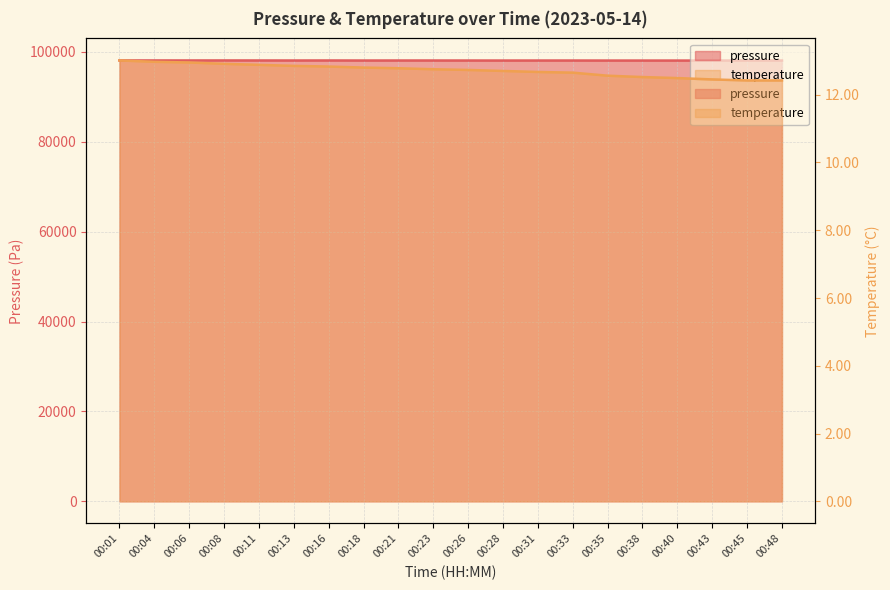

Reading left to right, transcribe all the data shown in this chart.

pressure: 00:01=98080.7	00:04=98081.9	00:06=98079.8	00:08=98083.6	00:11=98077.0	00:13=98072.3	00:16=98078.5	00:18=98066.9	00:21=98071.3	00:23=98070.1	00:26=98066.9	00:28=98062.2	00:31=98065.9	00:33=98067.8	00:35=98059.5	00:38=98059.0	00:40=98058.6	00:43=98058.1	00:45=98062.7	00:48=98073.7
temperature: 00:01=13.0	00:04=13.0	00:06=12.9	00:08=12.9	00:11=12.9	00:13=12.8	00:16=12.8	00:18=12.8	00:21=12.8	00:23=12.8	00:26=12.7	00:28=12.7	00:31=12.7	00:33=12.7	00:35=12.6	00:38=12.5	00:40=12.5	00:43=12.4	00:45=12.4	00:48=12.4